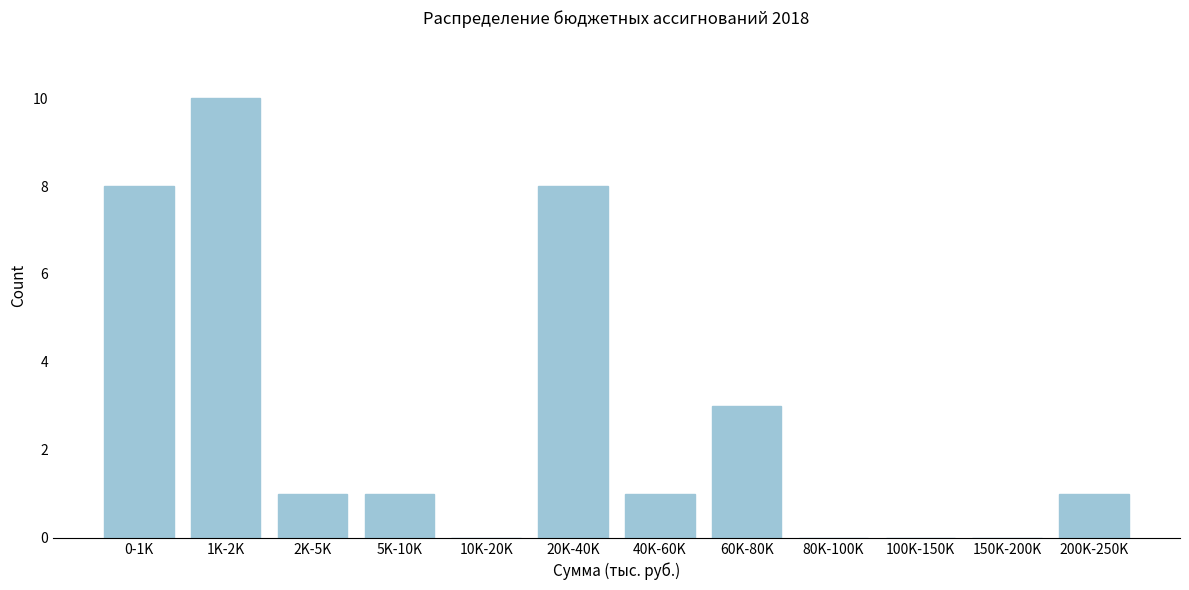

Reading right to left, extract all data points from this chart.

200K-250K=1	150K-200K=0	100K-150K=0	80K-100K=0	60K-80K=3	40K-60K=1	20K-40K=8	10K-20K=0	5K-10K=1	2K-5K=1	1K-2K=10	0-1K=8